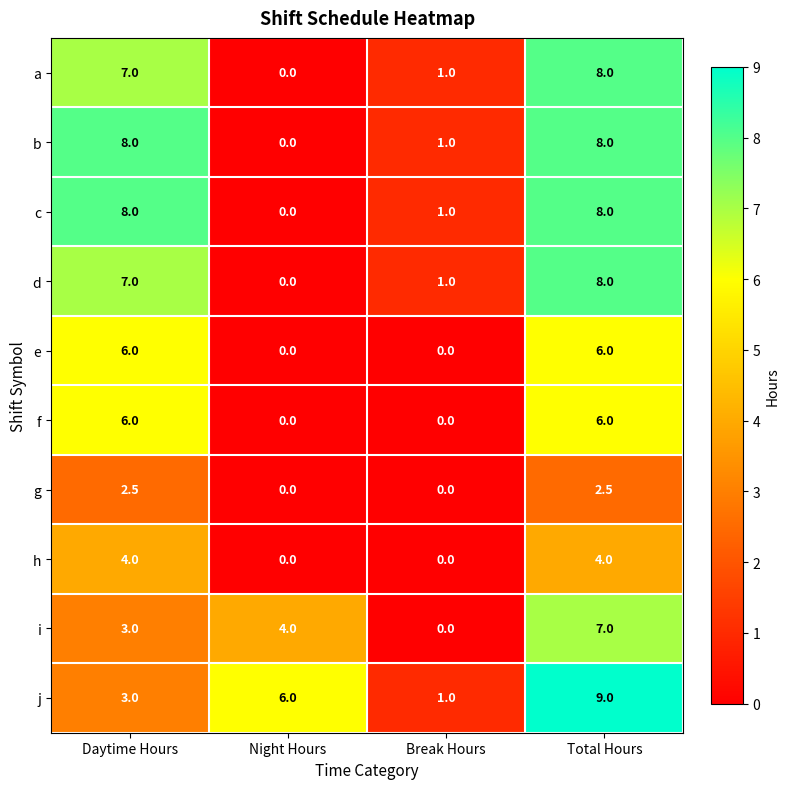

Which series changed the most between Night Hours and Break Hours?

j